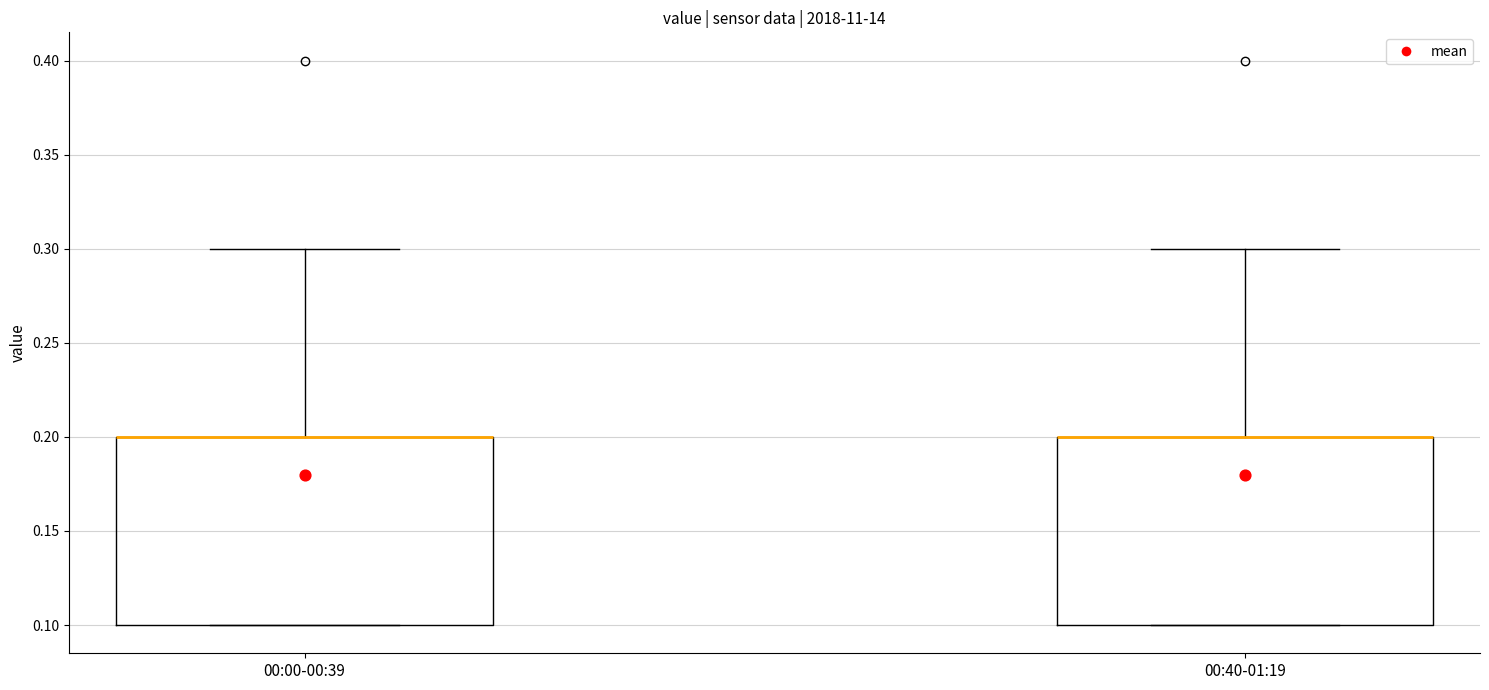

Where is the lower edge of the box for 00:00-00:39 on the y-axis? The values are not printed on the chart, so give them approximately, as read against the axis.

0.1